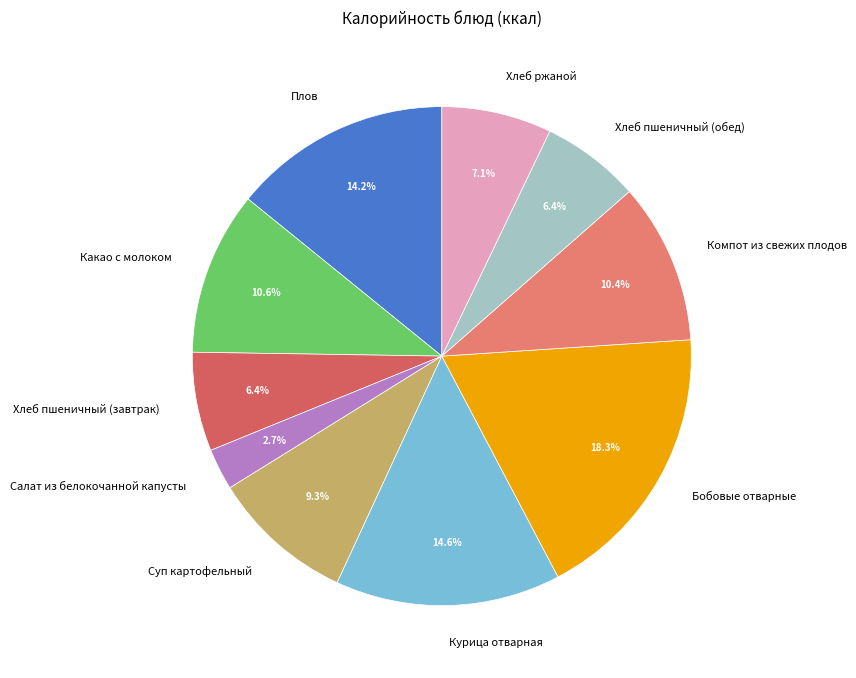

Does any single category account for the majority?

No